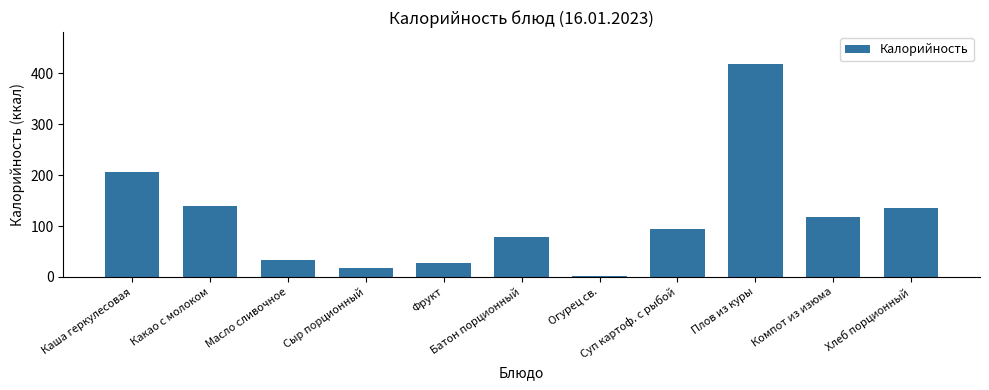

What is the greatest value displayed?

418